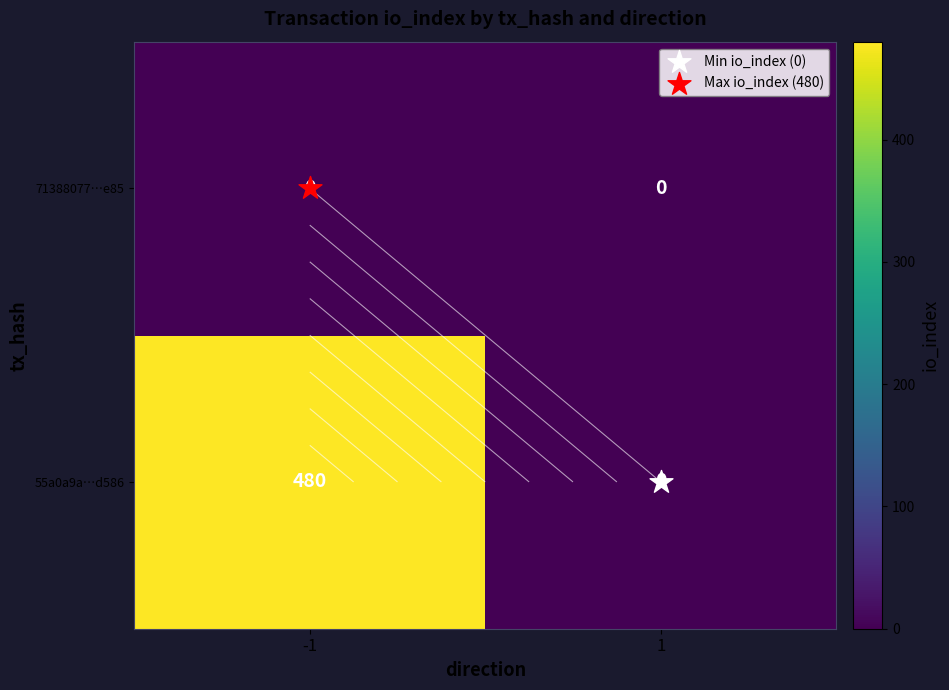

Is the value of 55a0a9a…d586 at -1 greater than the value of 71388077…e85 at 1?

Yes